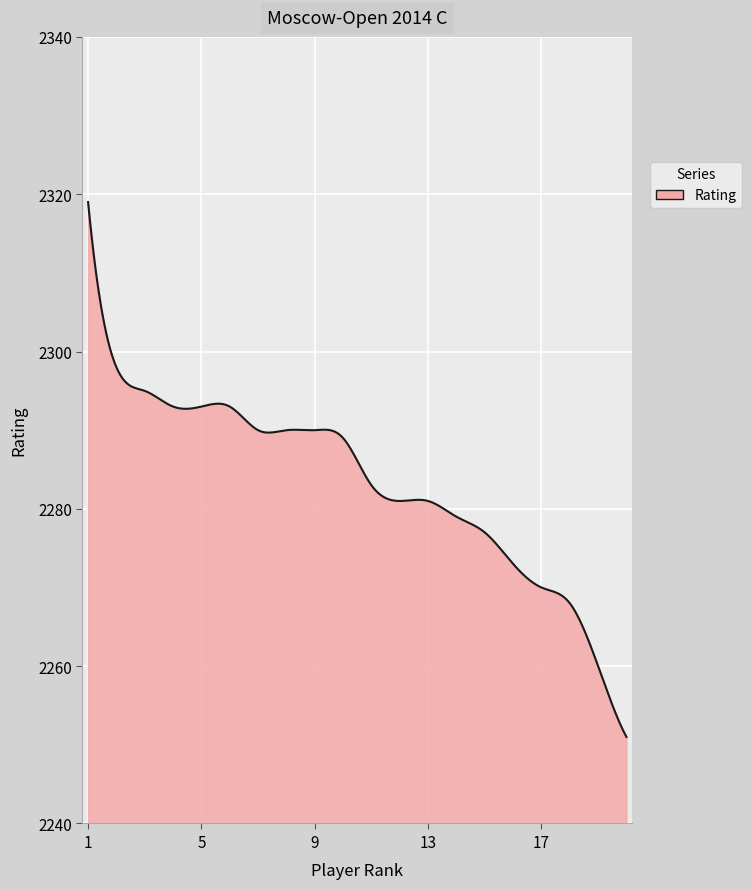

What is the greatest value displayed?

2319.0